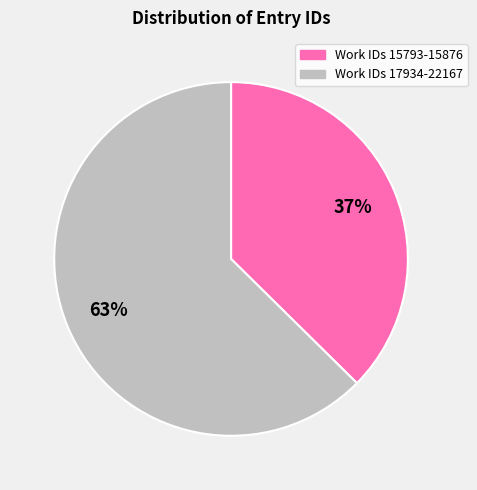

To the nearest percent, what is the average slice percentage?

50%